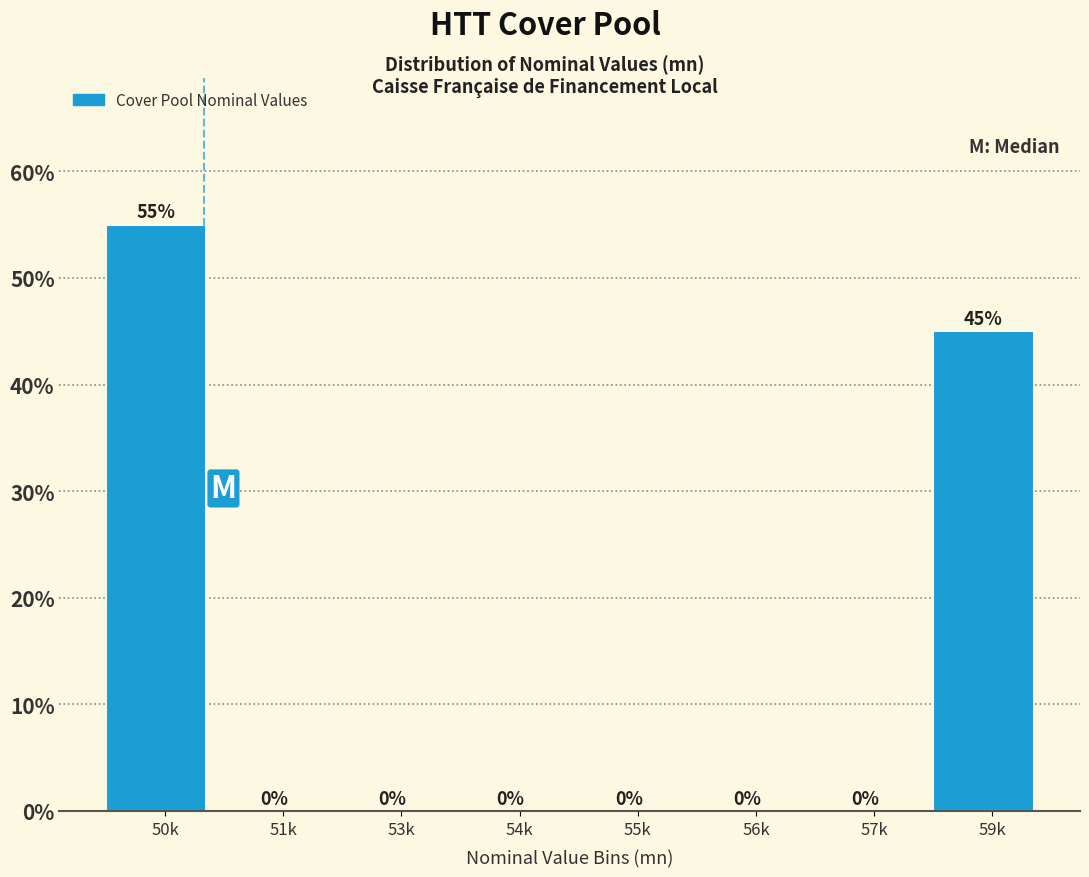

Reading left to right, extract all data points from this chart.

50k=55.0	51k=0.0	53k=0.0	54k=0.0	55k=0.0	56k=0.0	57k=0.0	59k=45.0